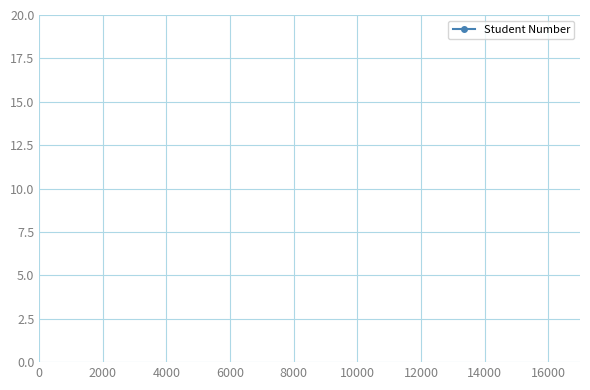

Does the chart have visible grid lines?

Yes